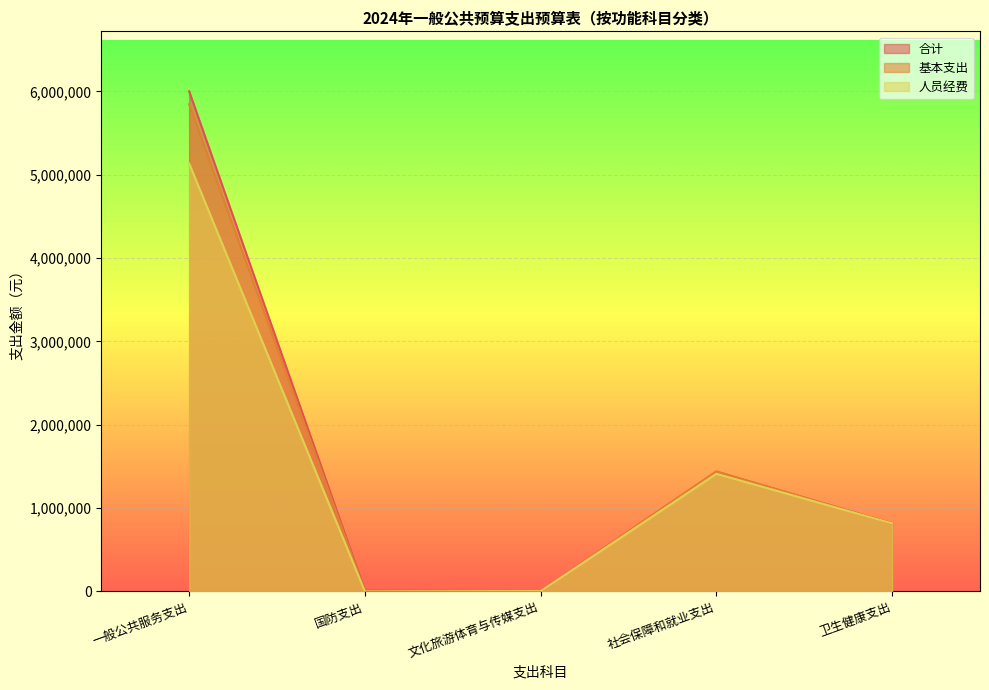

Which category has the highest value across all series?

一般公共服务支出